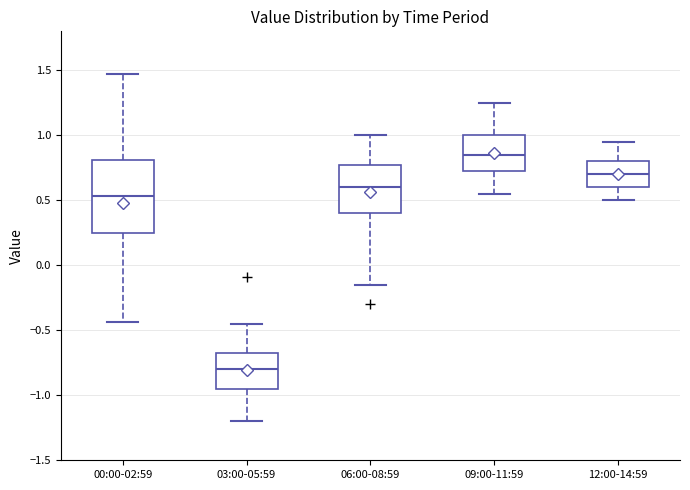

Which box is the tallest, from its lower edge to its upper edge?

00:00-02:59